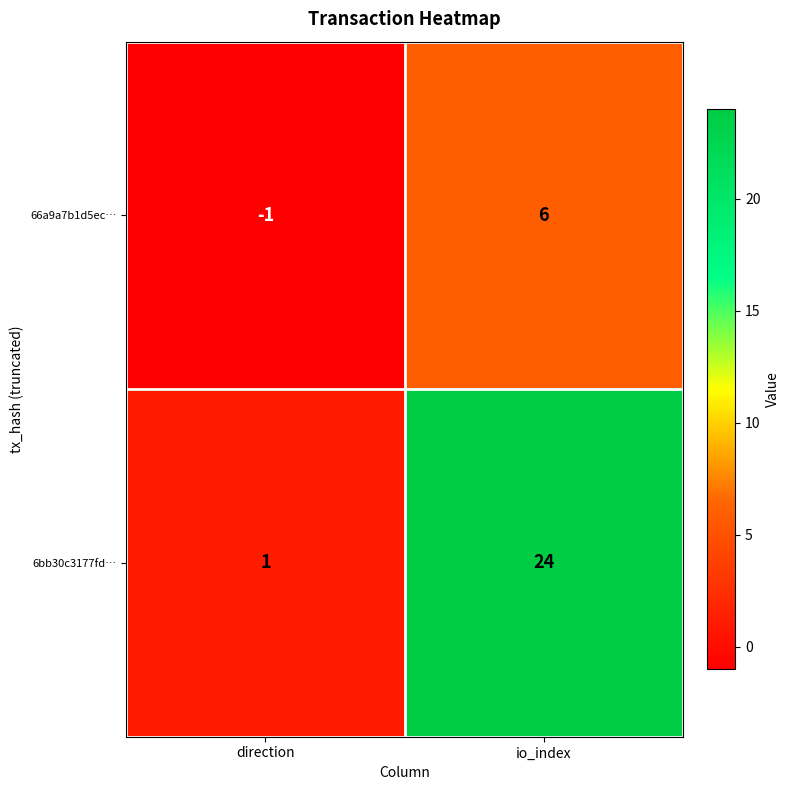

The value of 66a9a7b1d5ec… at io_index is 2. True or false?

False